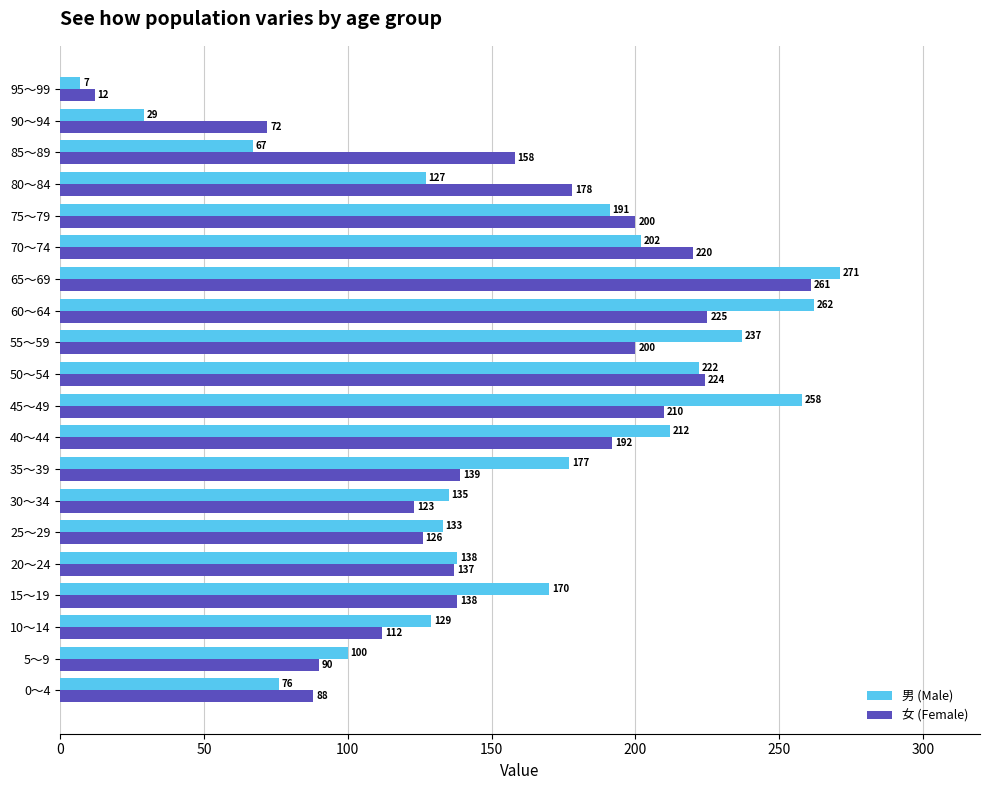

Rank the series by their maximum value, from highest to lowest.

男 (Male), 女 (Female)